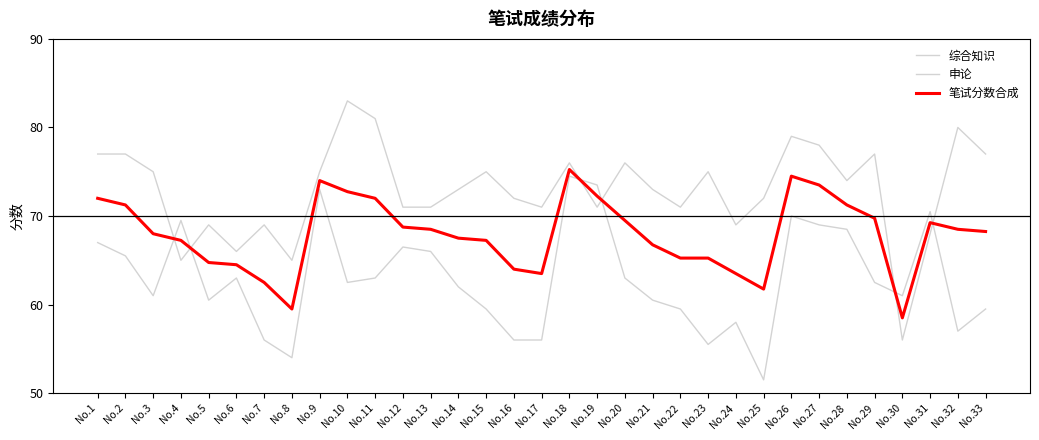

Does the chart have visible grid lines?

No